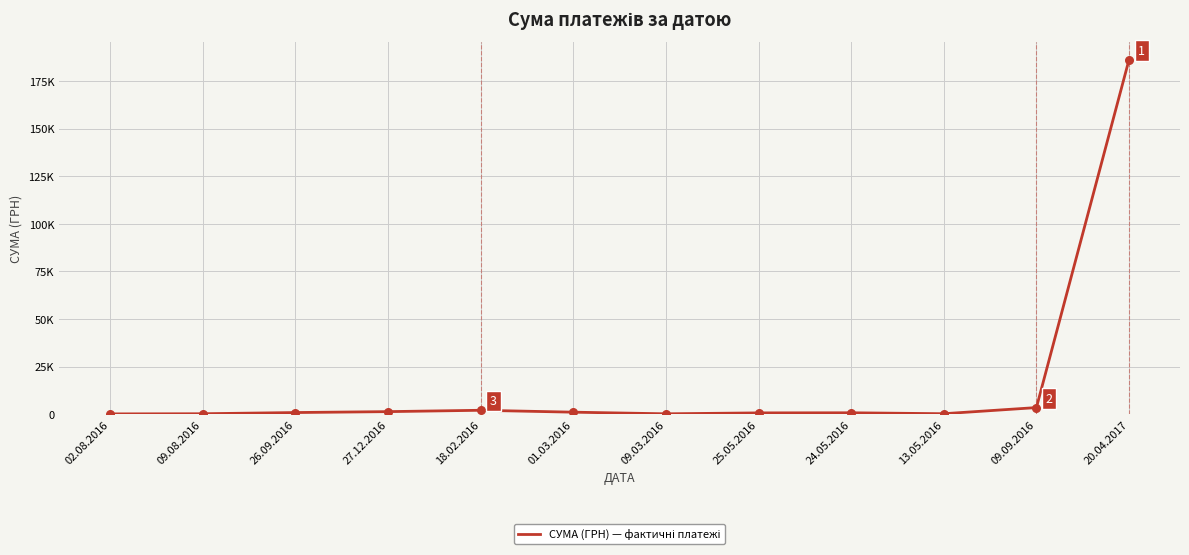

What is the ratio of the value at 02.08.2016 to the value at 27.12.2016?

0.1